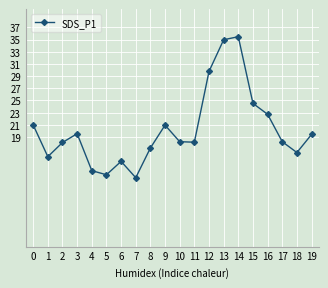

What is the change in value from 1 to 8?

+1.4